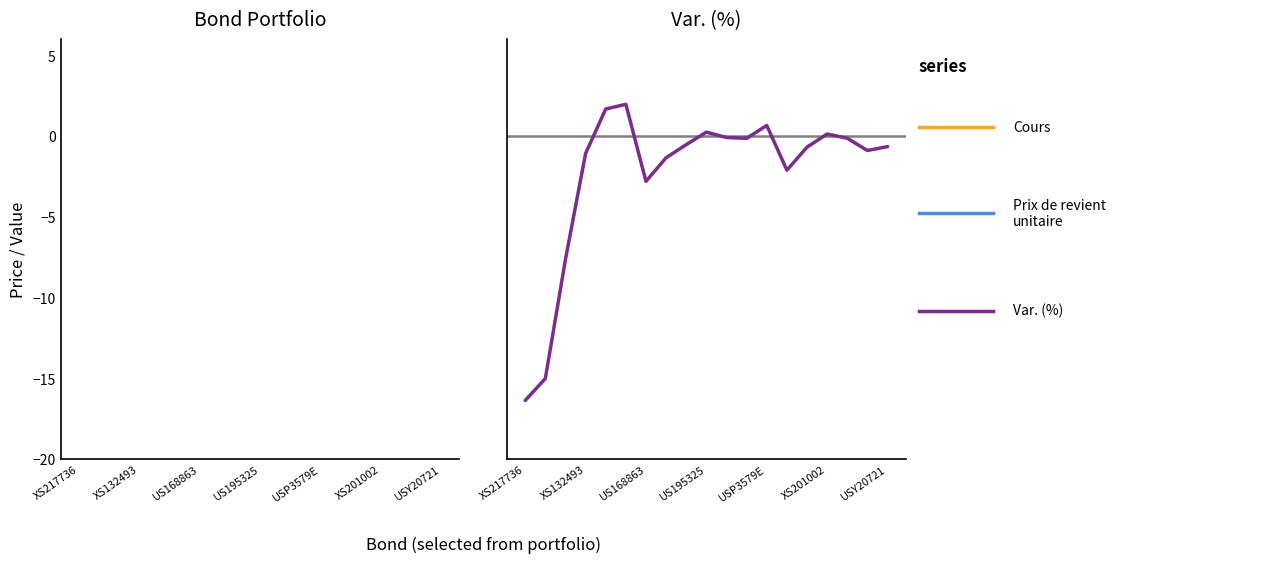

How many values in the Prix de revient unitaire series exceed 94?

10